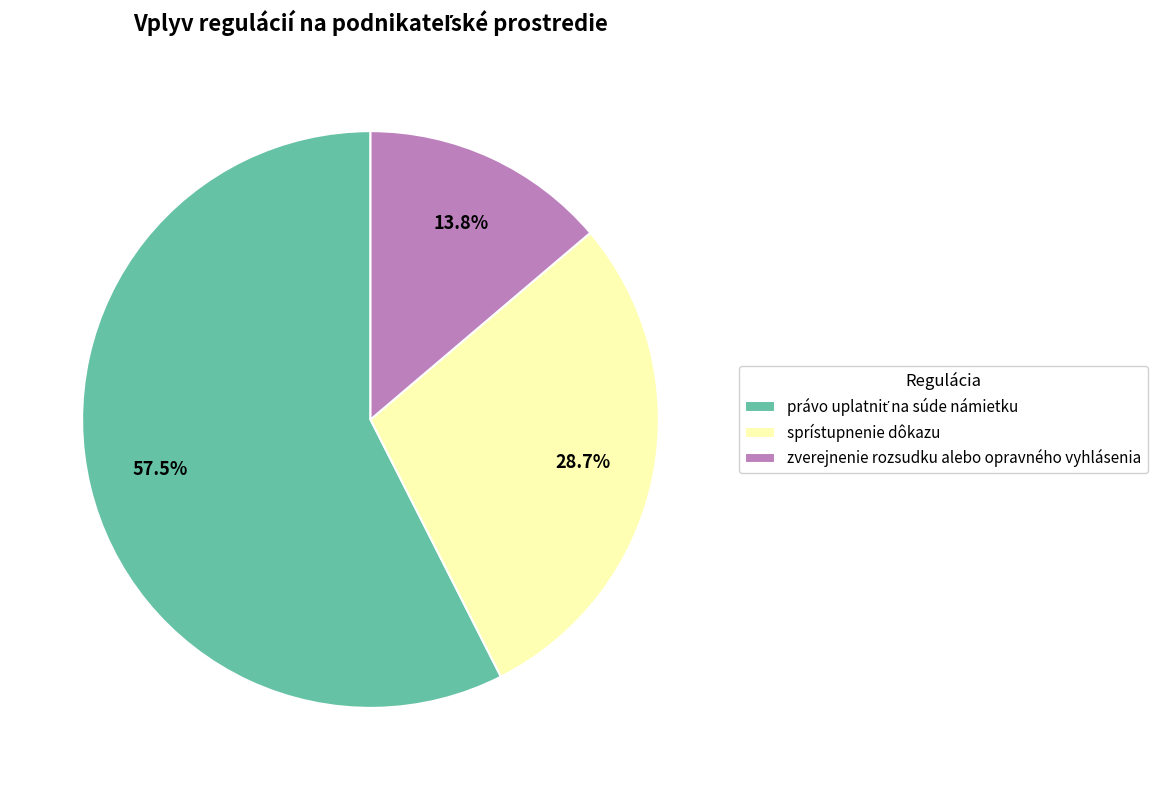

To the nearest percent, what percentage of the pie is zverejnenie rozsudku alebo opravného vyhlásenia?

14%